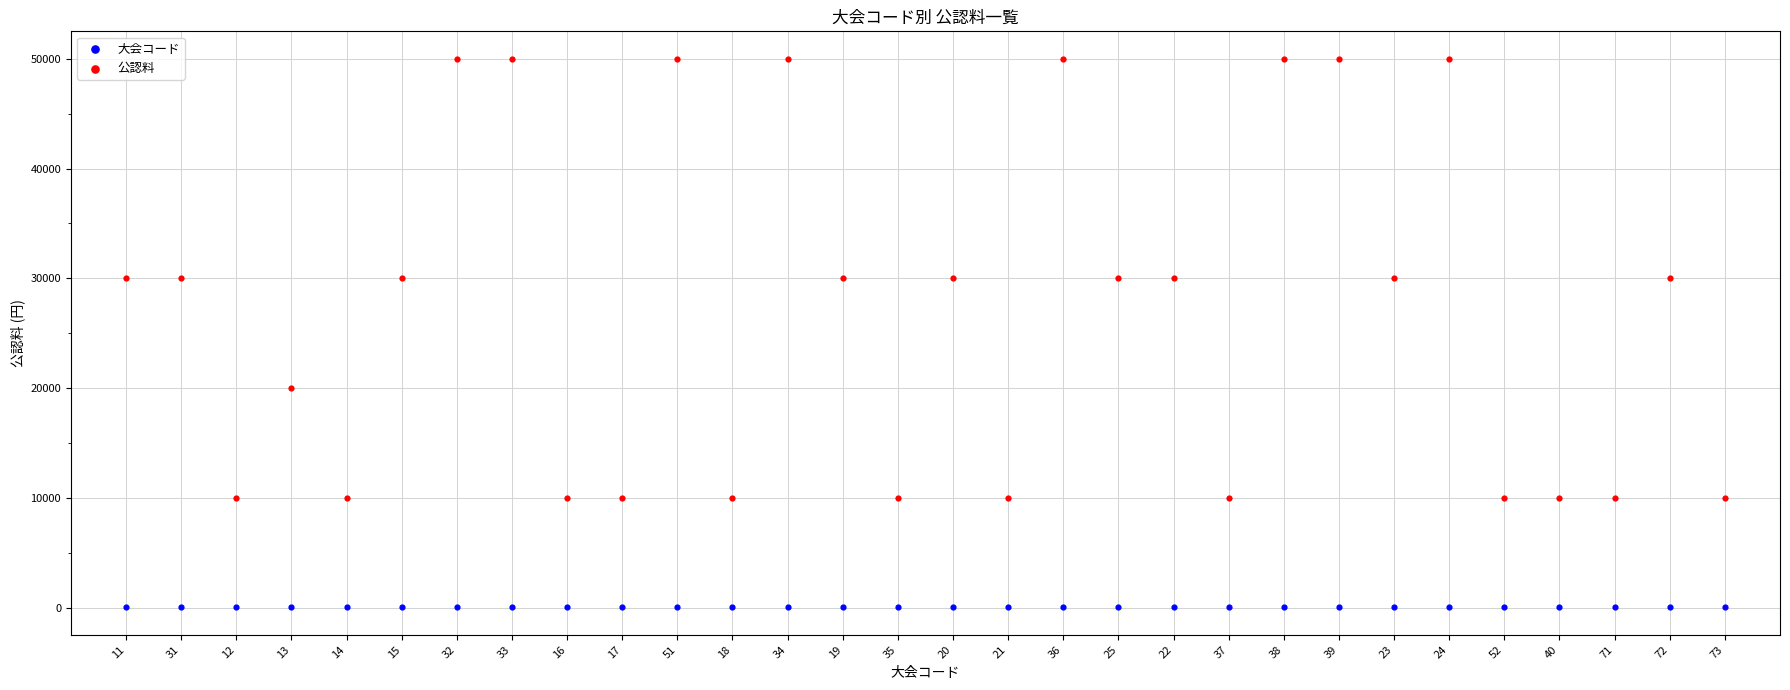

Which series contains the highest Y value?

公認料